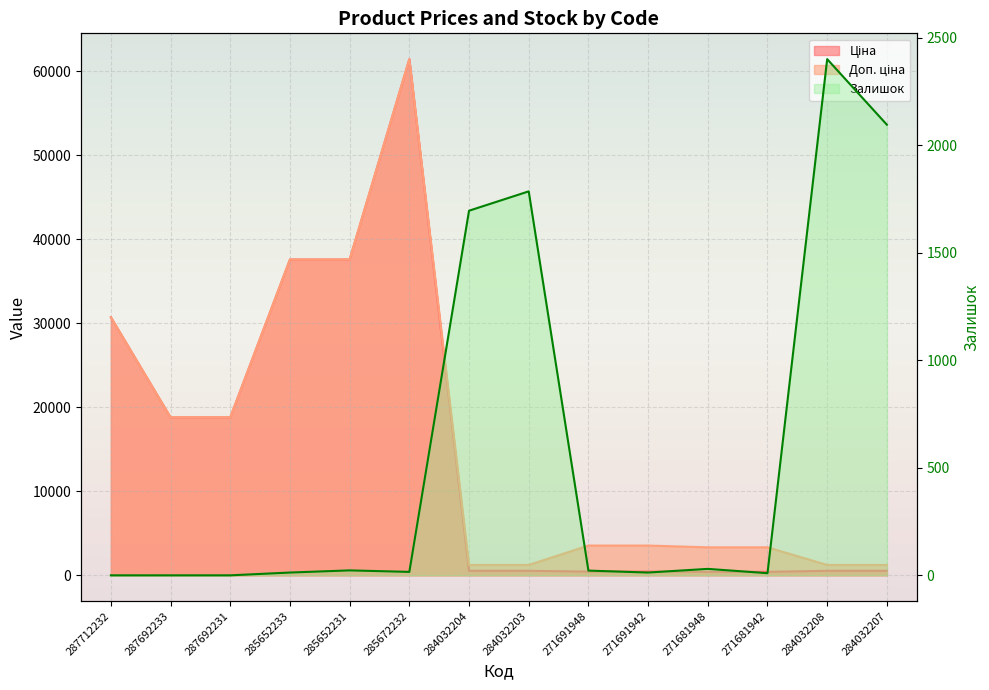

How many intersections are there between Залишок and Доп. ціна?

3